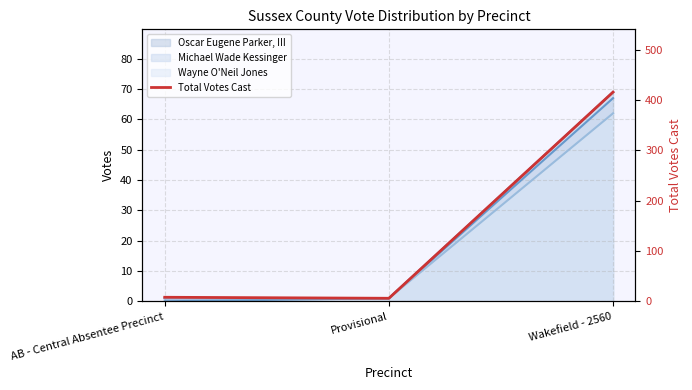

The chart shows a value of 6 at Provisional. True or false?

True